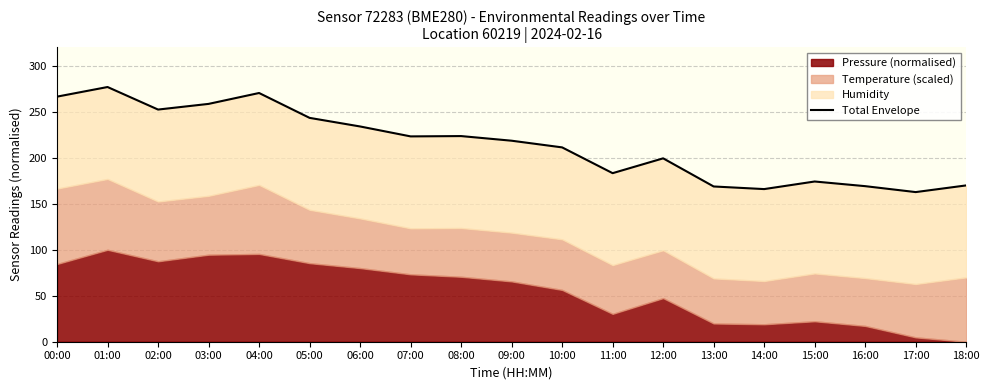

What position from the left is 09:00?

10